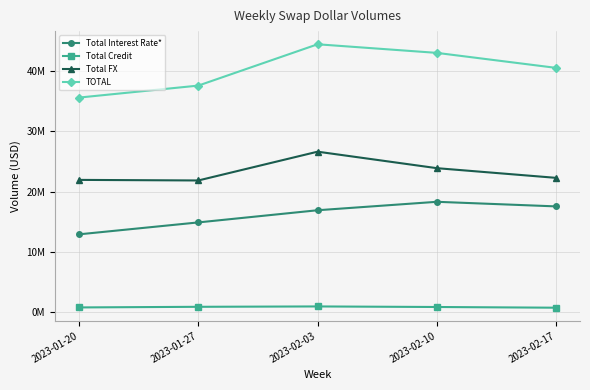

Reading left to right, transcribe all the data shown in this chart.

Total Interest Rate*: 2023-01-20=12902485	2023-01-27=14881731	2023-02-03=16901193	2023-02-10=18303441	2023-02-17=17539930
Total Credit: 2023-01-20=764970	2023-01-27=870137	2023-02-03=930136	2023-02-10=837567	2023-02-17=720398
Total FX: 2023-01-20=21940240	2023-01-27=21845189	2023-02-03=26624251	2023-02-10=23886745	2023-02-17=22277750
TOTAL: 2023-01-20=35607696	2023-01-27=37597056	2023-02-03=44455579	2023-02-10=43027753	2023-02-17=40538077